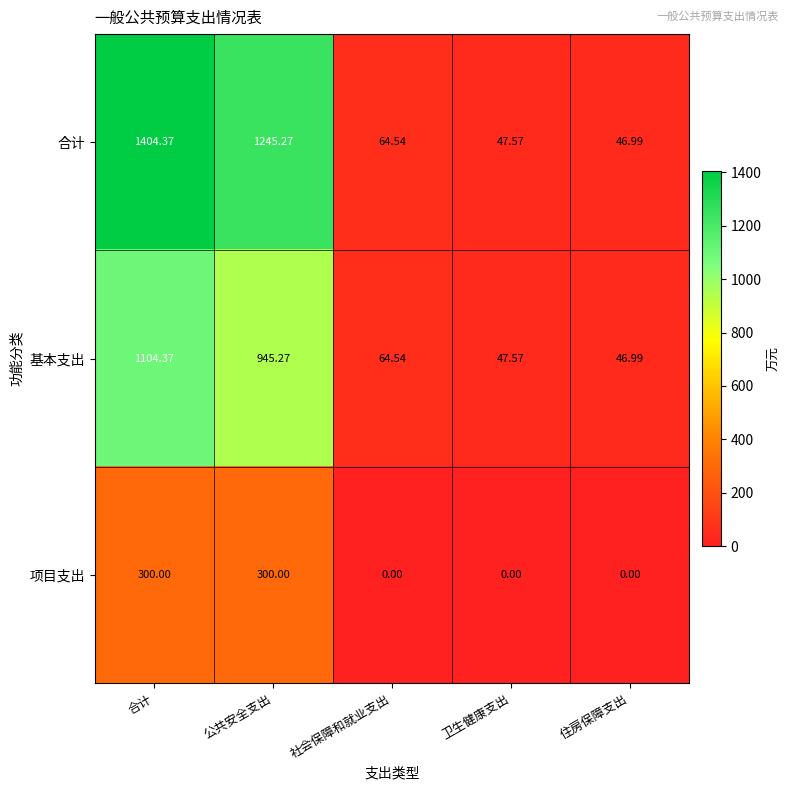

At which category does the chart reach its peak across all series?

合计